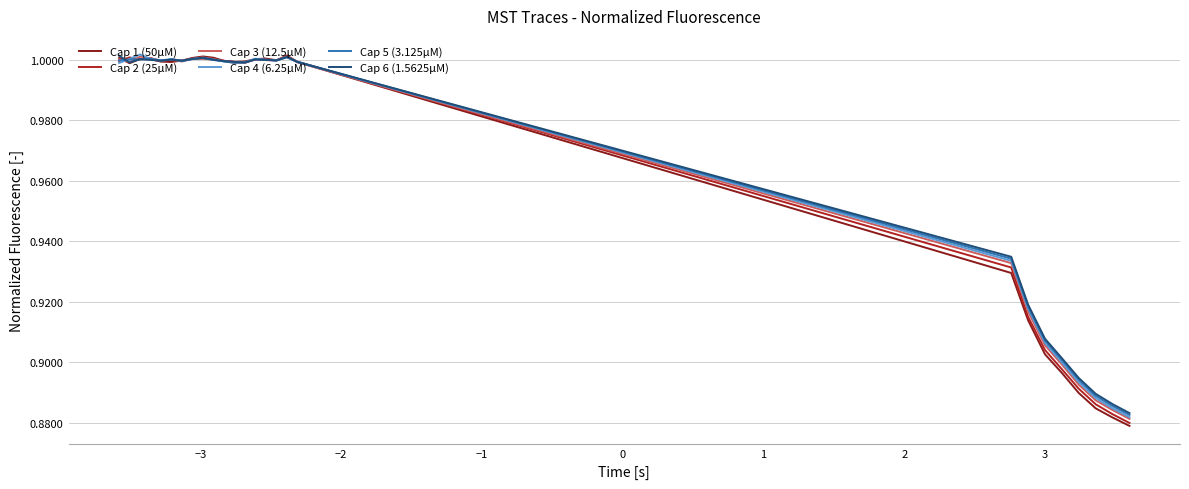

Which series has the largest range (max minus min)?

Cap 1 (50µM)